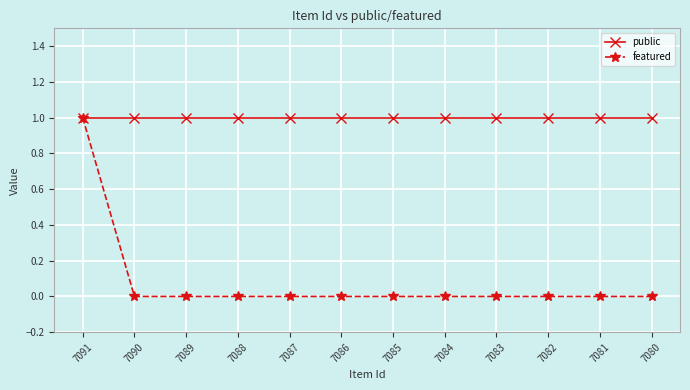

At how many categories does at least one series exceed 0?

12